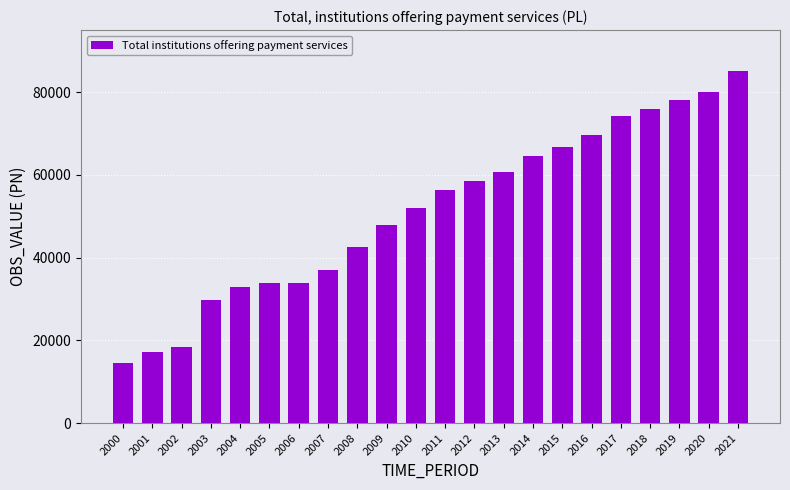

What is the difference between the maximum and minimum values?

70571.9